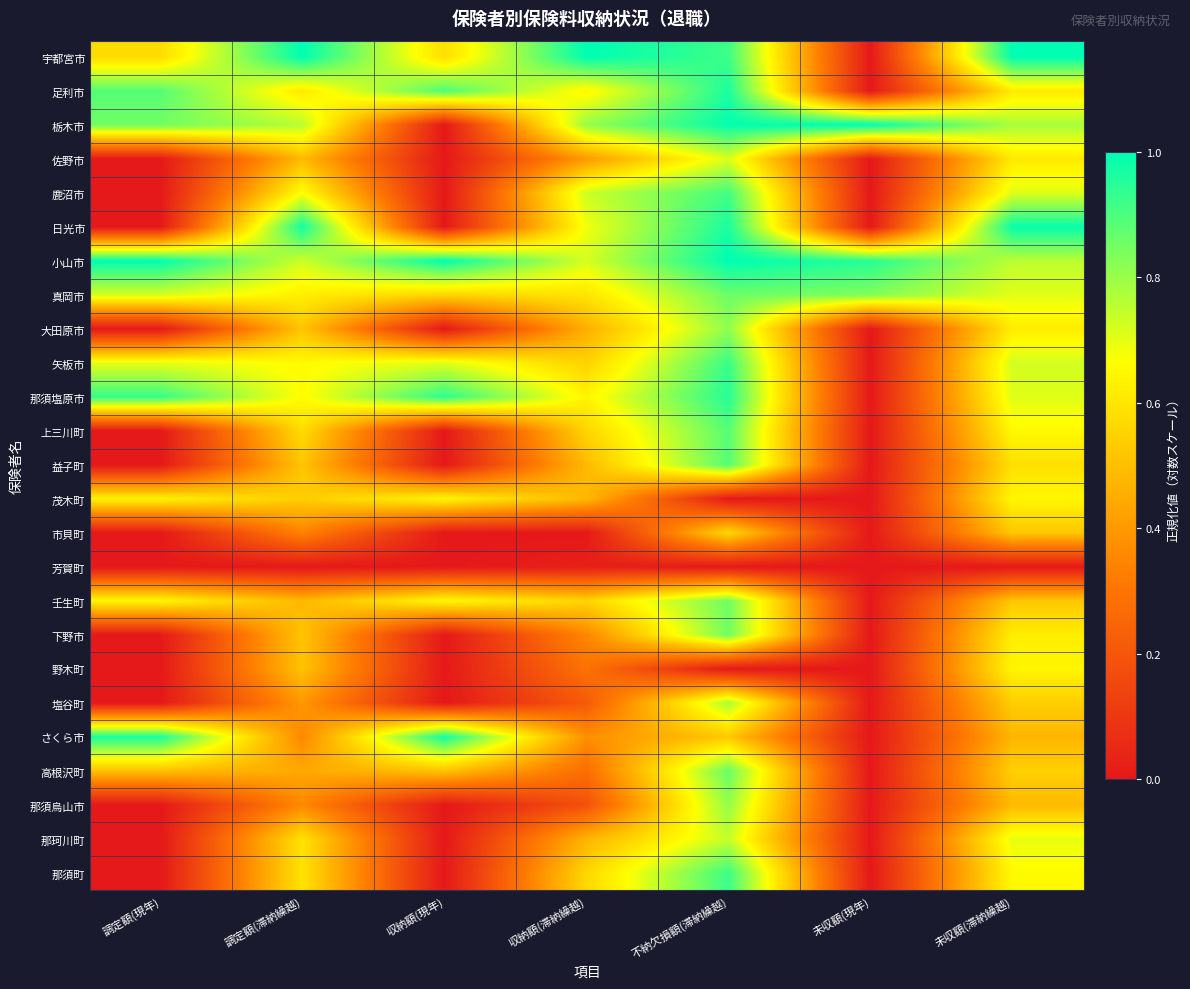

Rank the series at 未収額(現年) from highest to lowest value.

栃木市, 小山市, 真岡市, 宇都宮市, 足利市, 佐野市, 鹿沼市, 日光市, 大田原市, 矢板市, 那須塩原市, 上三川町, 益子町, 茂木町, 市貝町, 芳賀町, 壬生町, 下野市, 野木町, 塩谷町, さくら市, 高根沢町, 那須烏山市, 那珂川町, 那須町